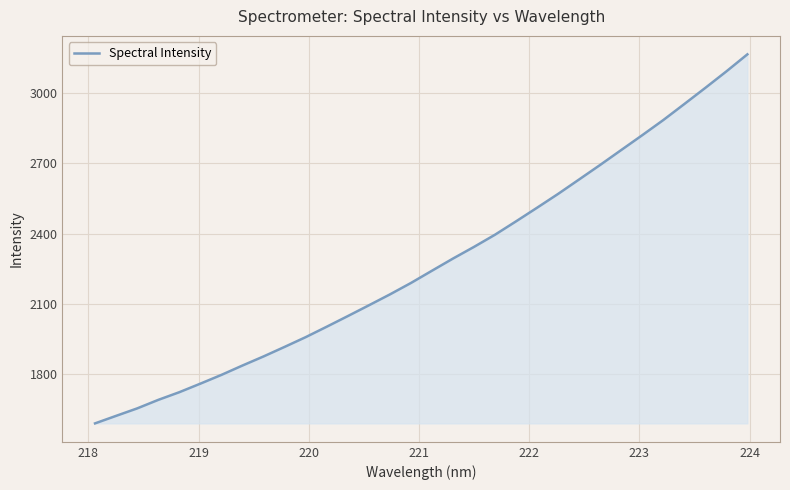

What is the minimum value shown in the chart?

1591.3